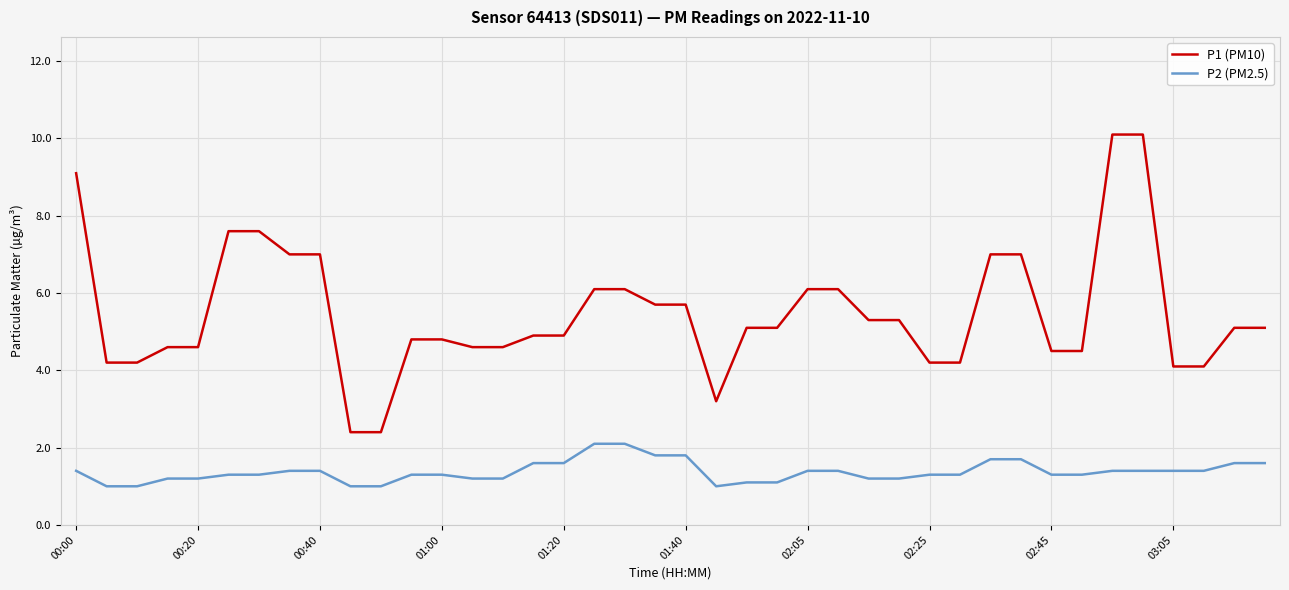

List the series in order of their overall mean, highest first.

P1 (PM10), P2 (PM2.5)